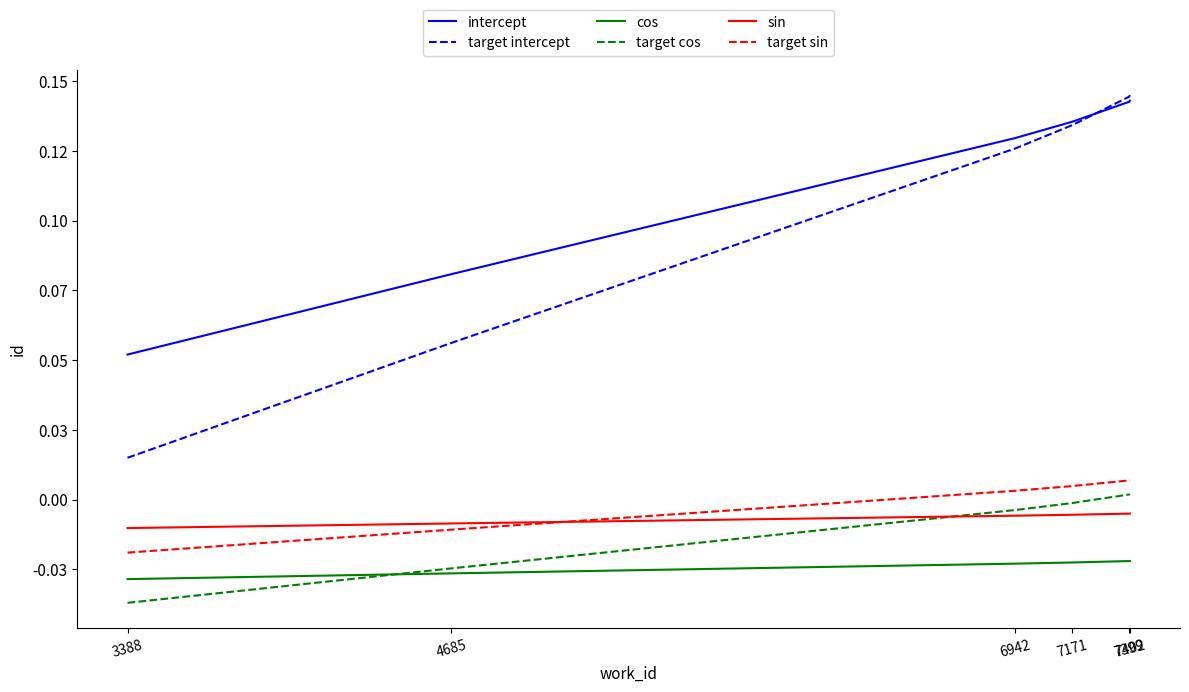

At which label does cos reach its peak?

7402